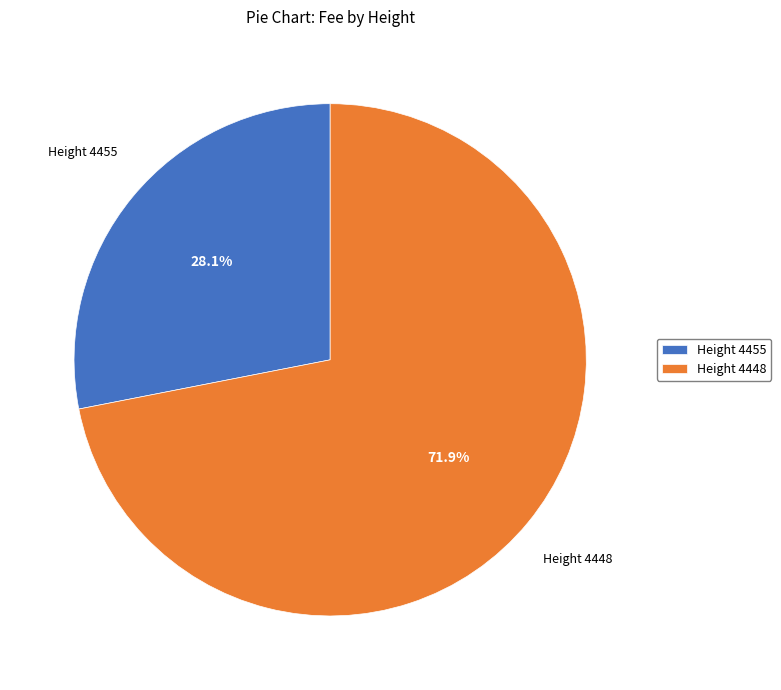

Rank the categories by value from lowest to highest.

Height 4455, Height 4448